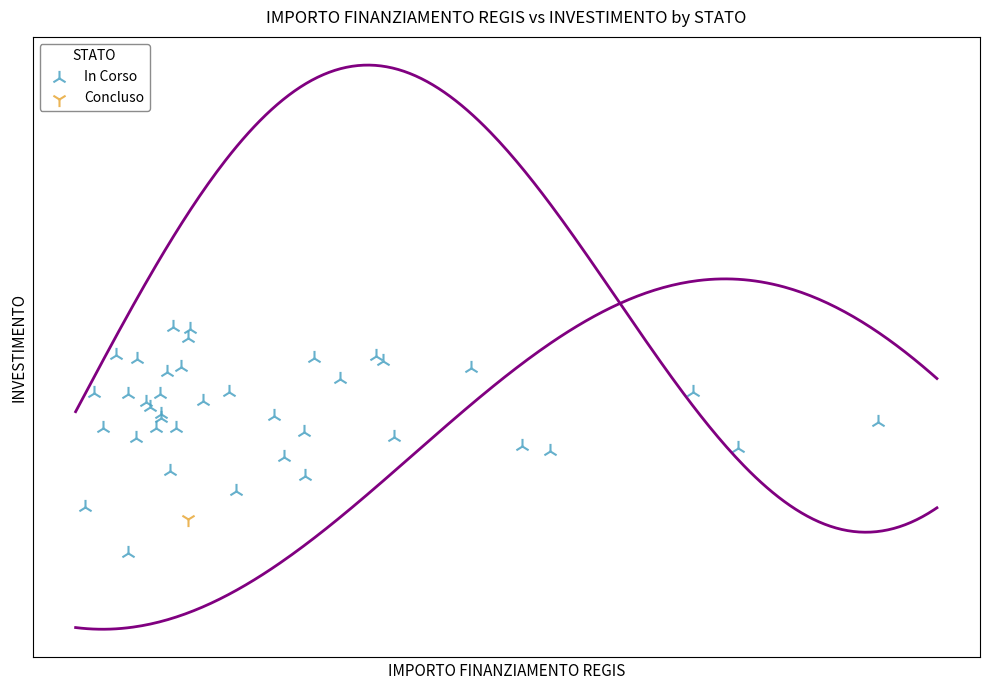

What are all the series names shown in the legend?

In Corso, Concluso